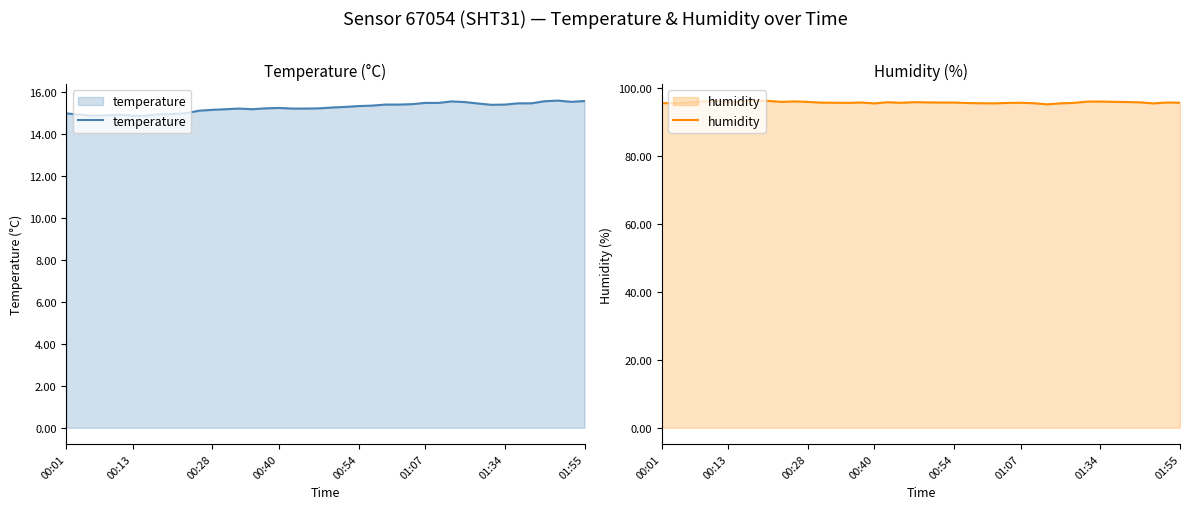

Does the chart have visible grid lines?

No